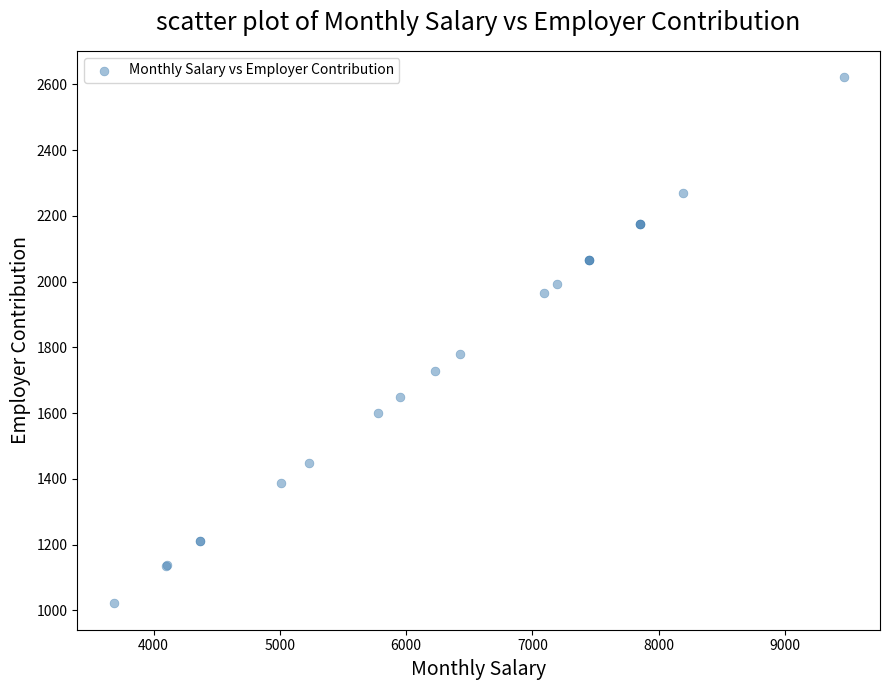

What Y value in the scatter plot is closest to 1821?

1781.0